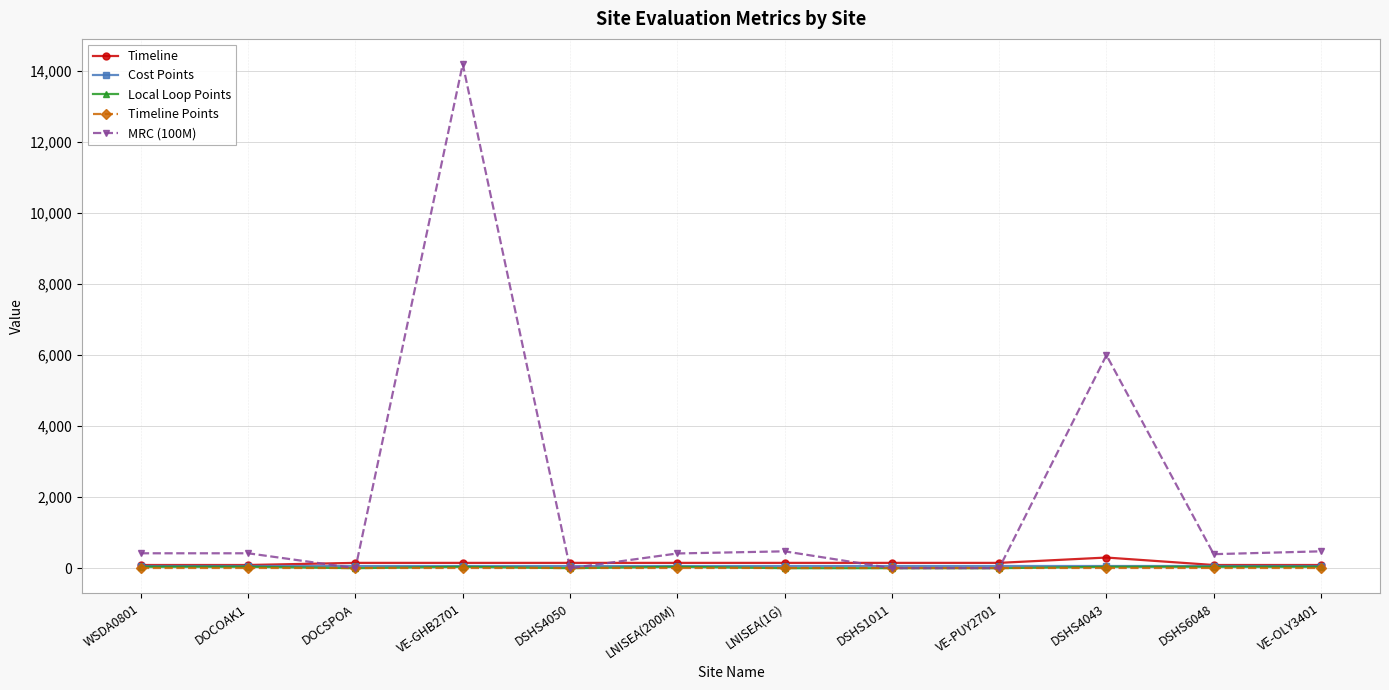

Which series has the largest total across all categories?

MRC (100M)